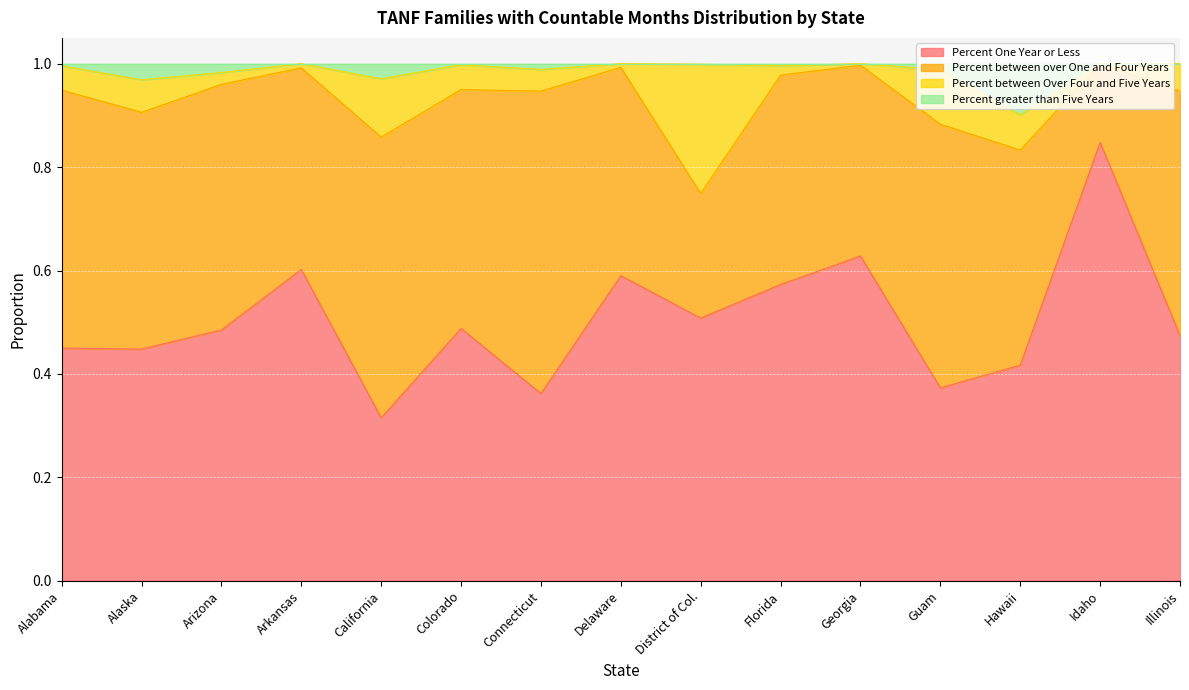

At which label does Percent One Year or Less reach its minimum?

California